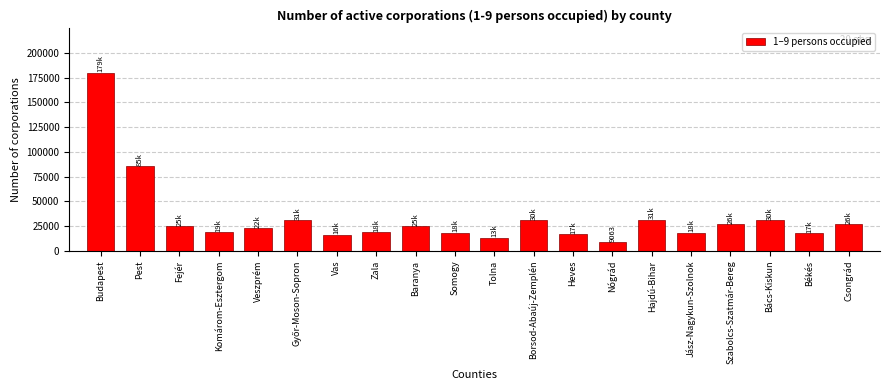

The chart shows a value of 10836 at Csongrád. True or false?

False